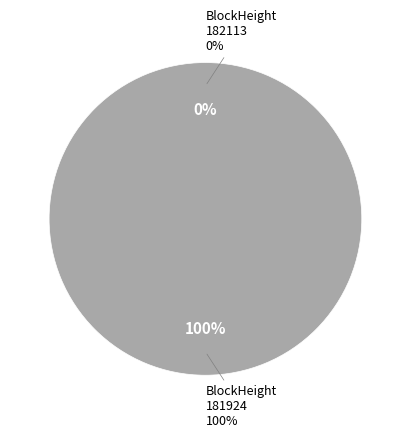

How many slices are in this pie chart?

2